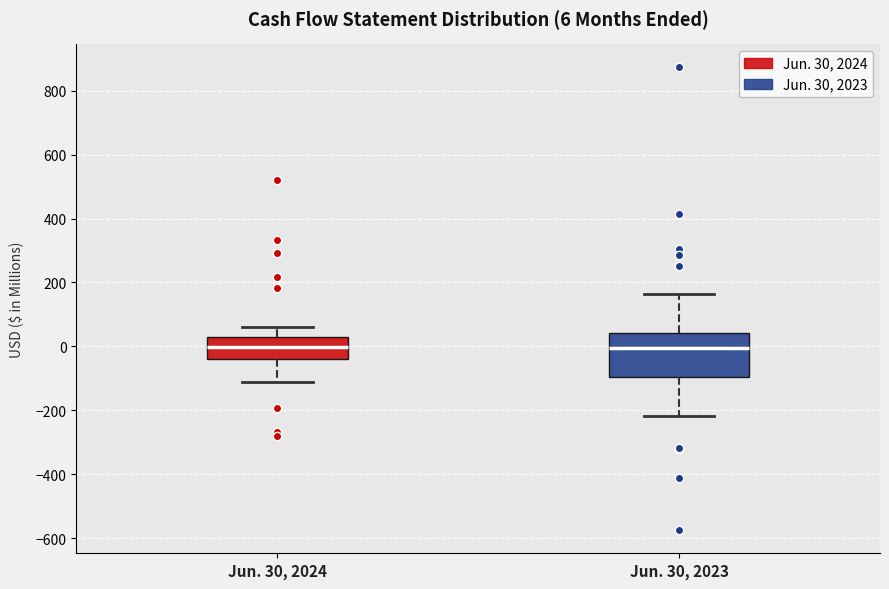

Comparing the boxes themselves (not the whiskers), which one is the tallest?

Jun. 30, 2023